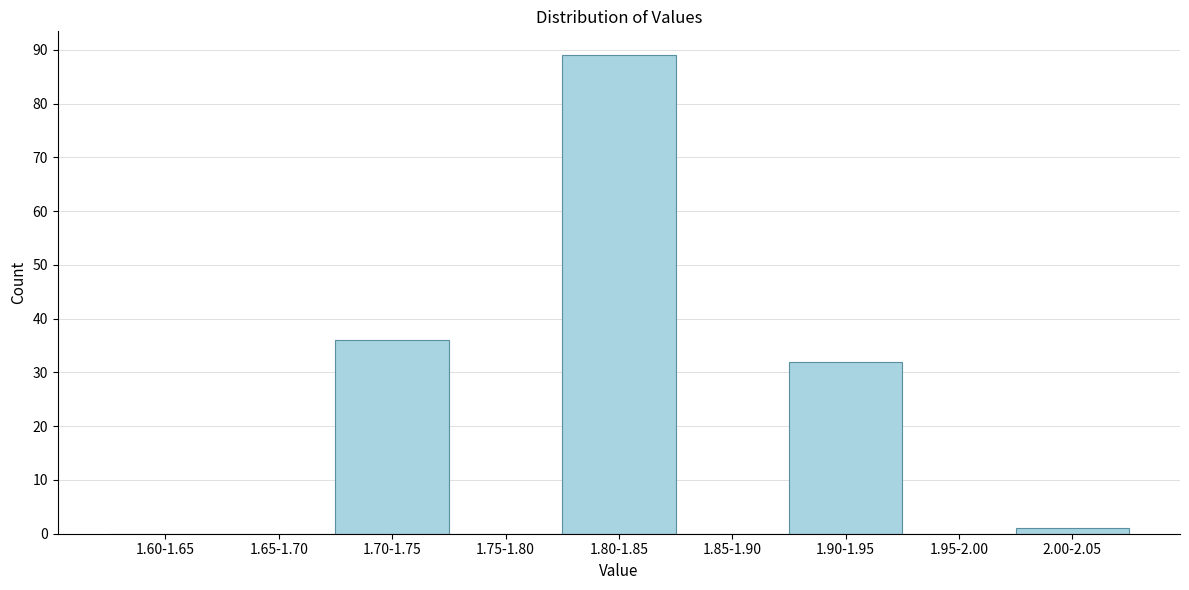

Reading left to right, what are all the values shown in this chart?

1.60-1.65=0	1.65-1.70=0	1.70-1.75=36	1.75-1.80=0	1.80-1.85=89	1.85-1.90=0	1.90-1.95=32	1.95-2.00=0	2.00-2.05=1